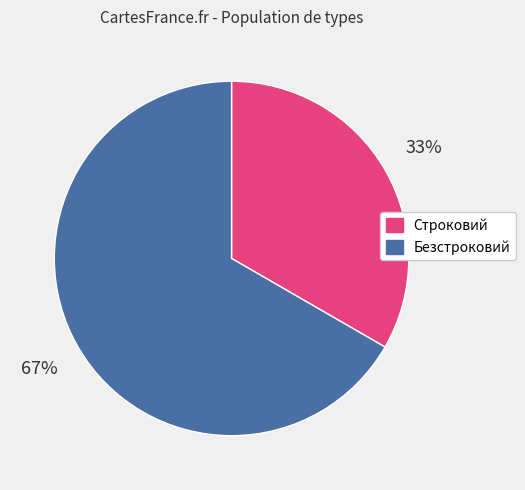

To the nearest percent, what portion does Безстроковий represent?

67%